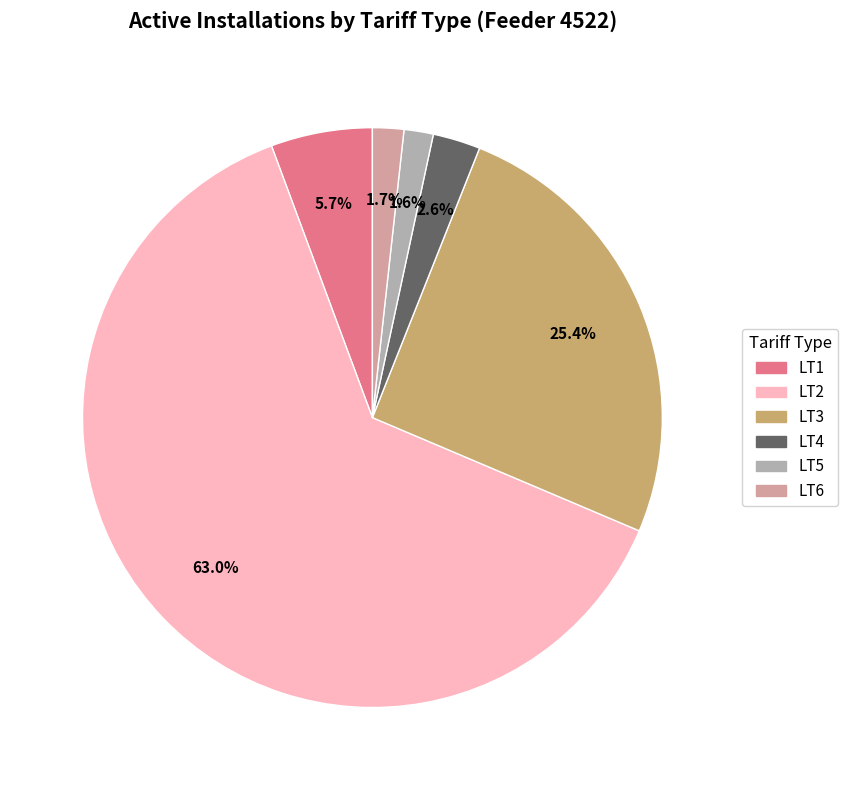

Is the sum of LT1 and LT5 greater than half?

No